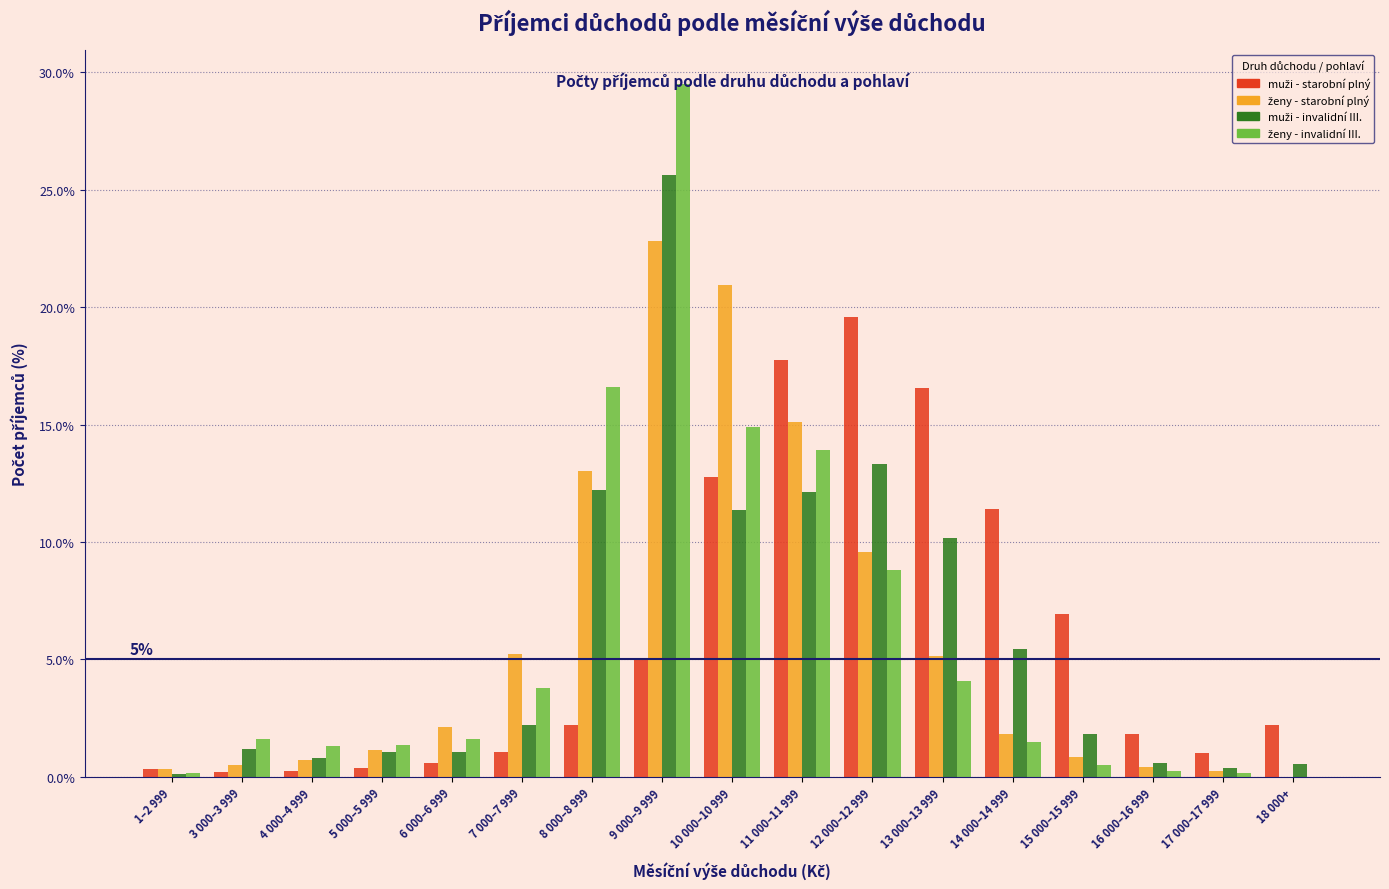

At which category does the chart reach its peak across all series?

9 000–9 999